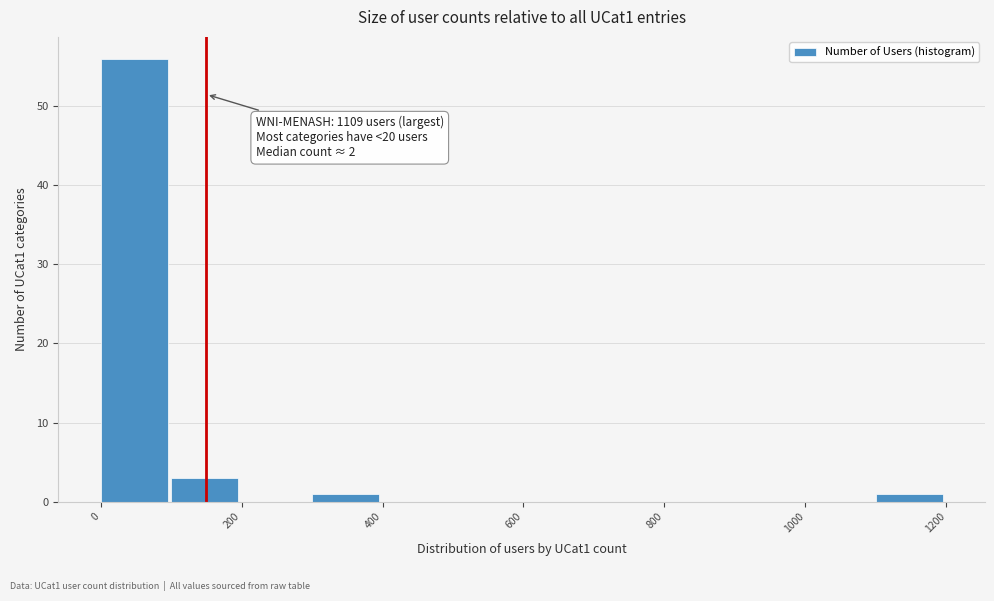

Which range on the x-axis has the tallest bar?

0 to 100